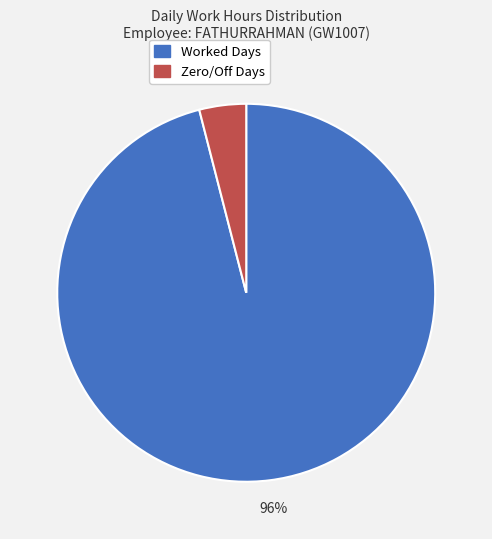

What is the largest slice in the pie chart?

Worked Days